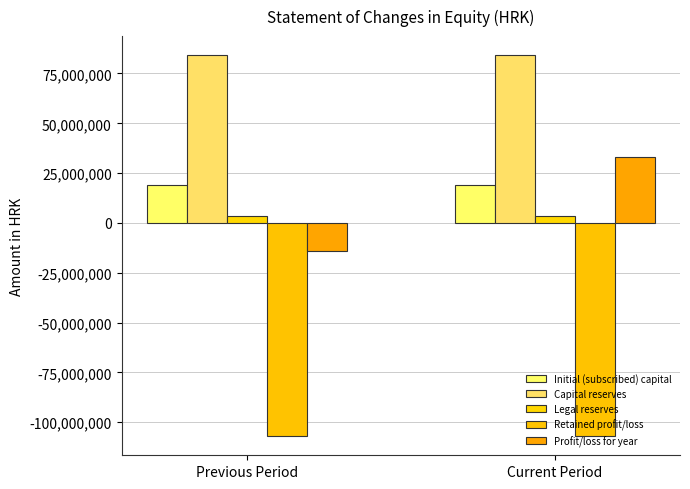

Which series has the widest spread of values?

Profit/loss for year